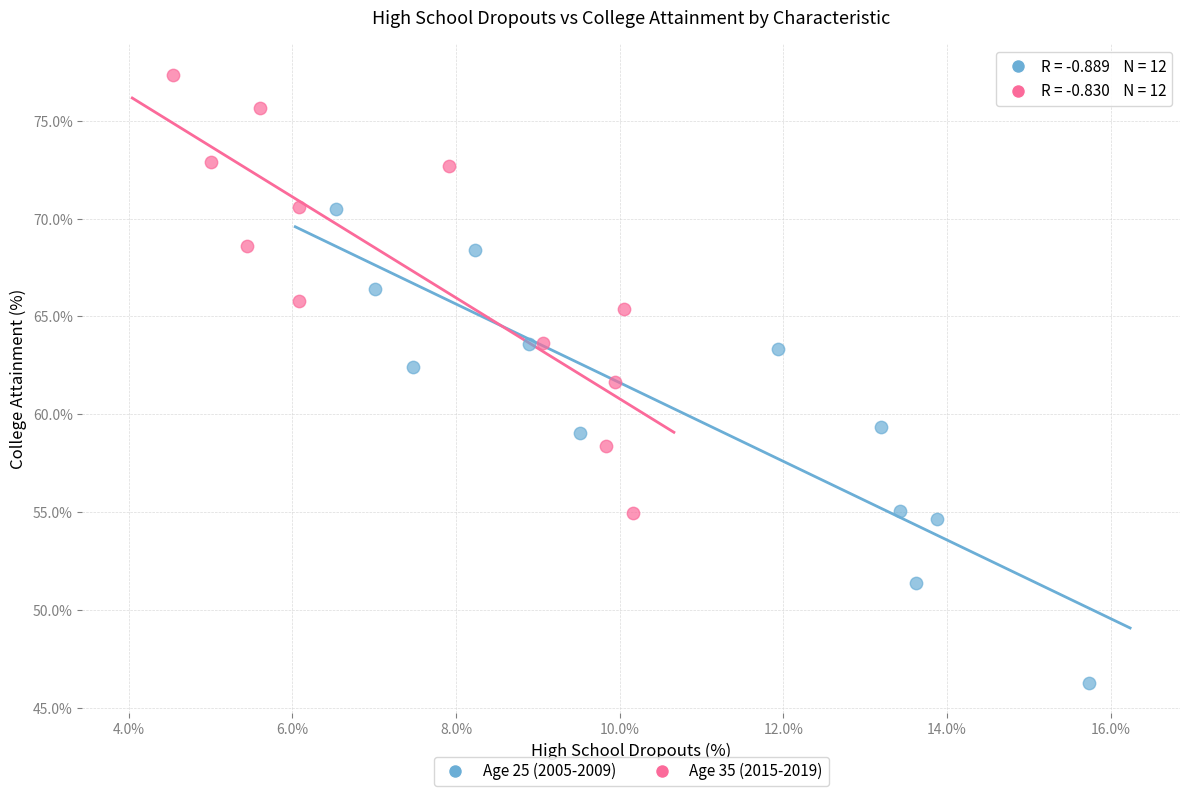

Which series has the widest spread of Y values?

Age 25 (2005-2009)